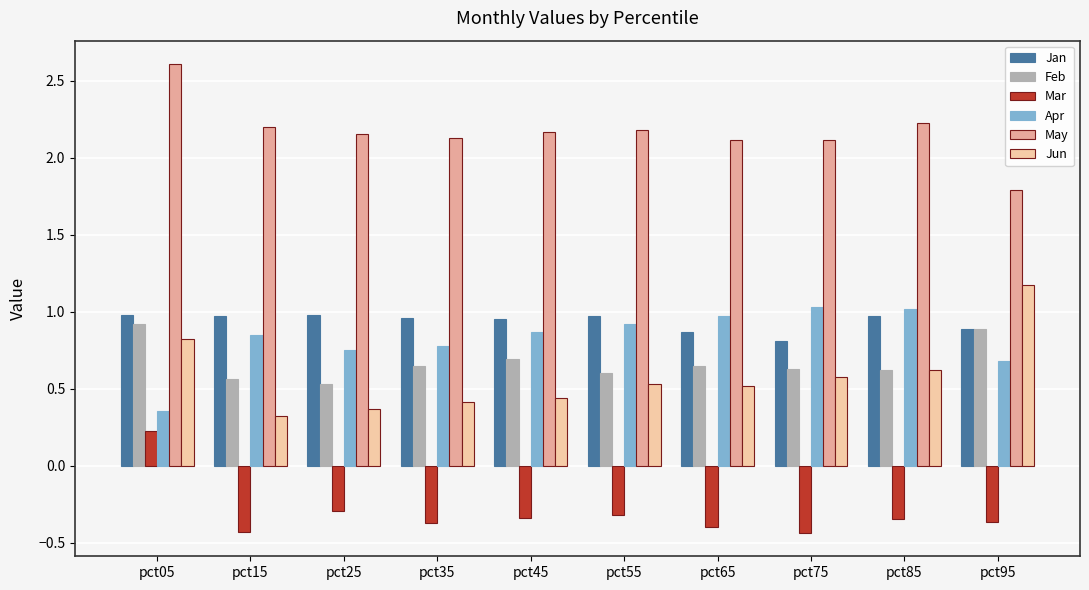

How many bars are there in each group?

6